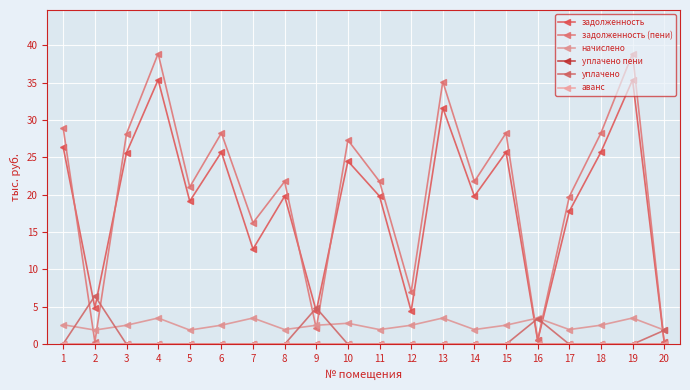

In задолженность, how many points are higher than both neighbors (excluding endpoints)?

7